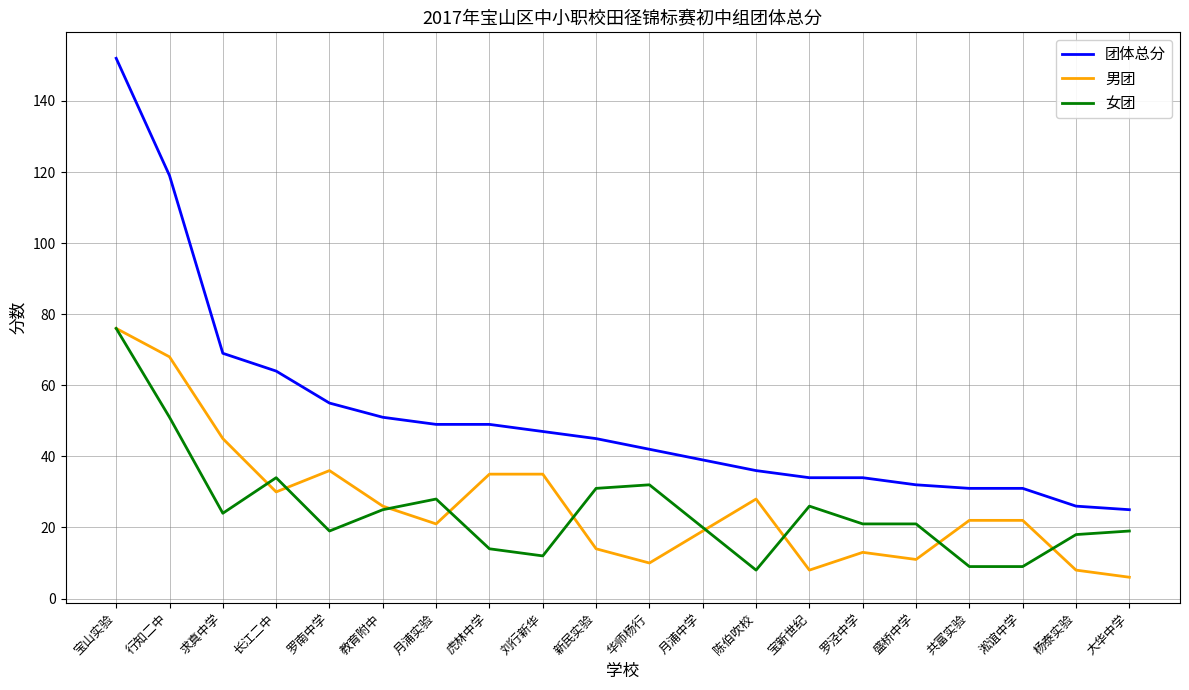

What position from the right is 罗南中学?

16